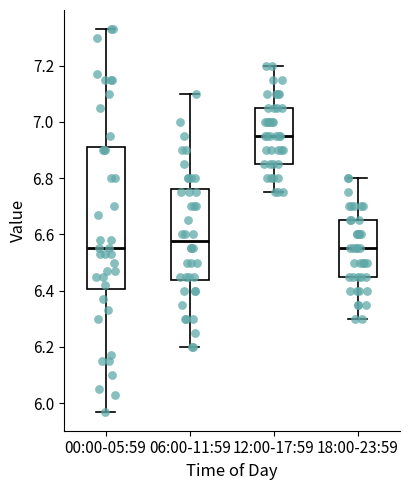

Where does the lower whisker of the box for 12:00-17:59 end on the y-axis? The values are not printed on the chart, so give them approximately, as read against the axis.

6.76